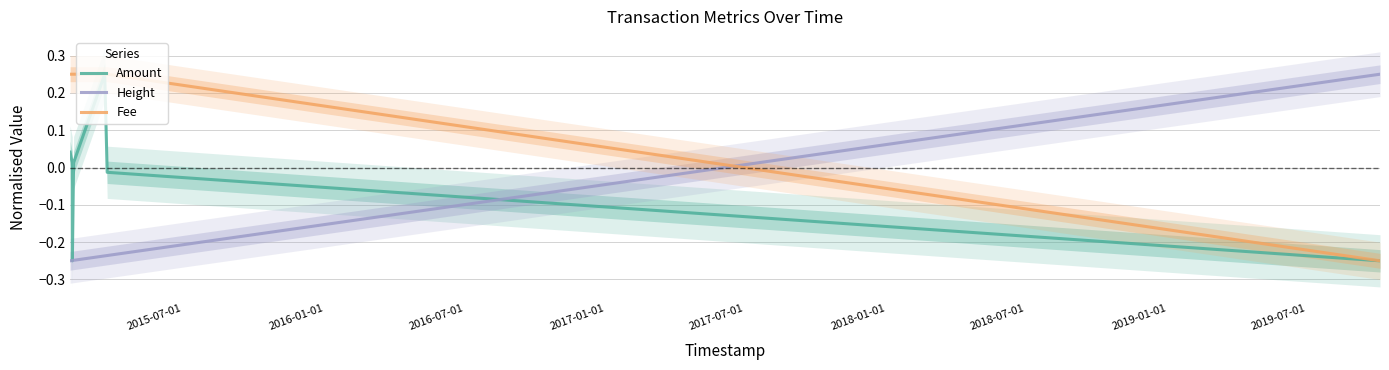

Reading left to right, transcribe all the data shown in this chart.

Amount: 0.0	0.0	-0.2	0.0	0.2	-0.0	-0.2
Height: -0.2	-0.2	-0.2	-0.2	-0.2	-0.2	0.2
Fee: 0.2	0.2	0.2	0.2	0.2	0.2	-0.2